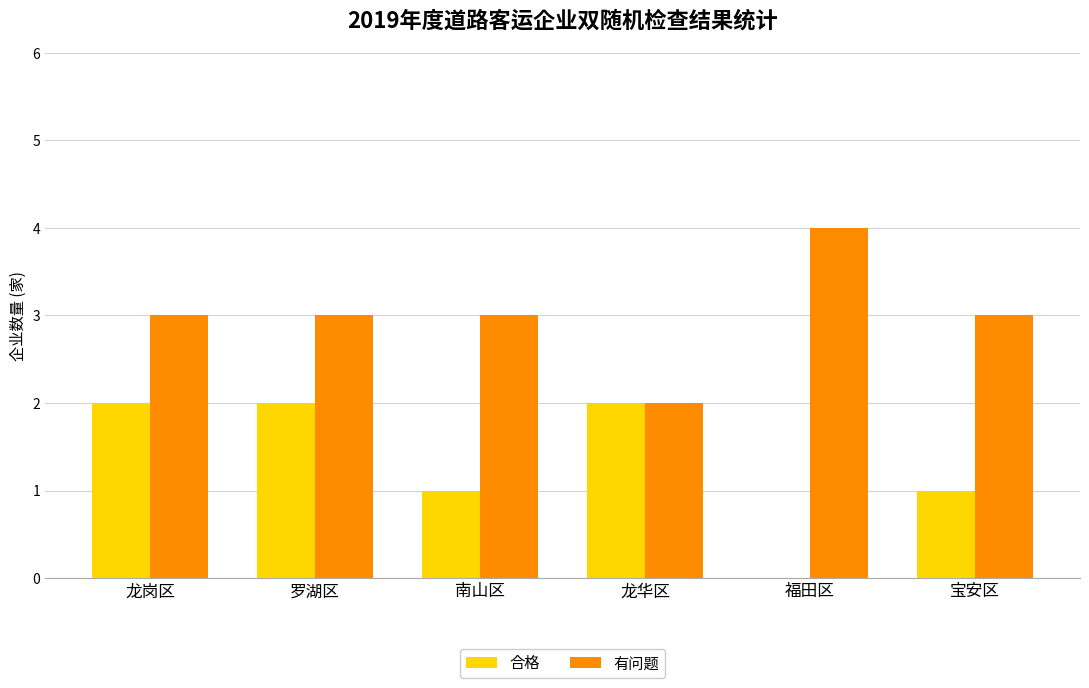

What value does the 有问题 series have at 龙岗区?

3